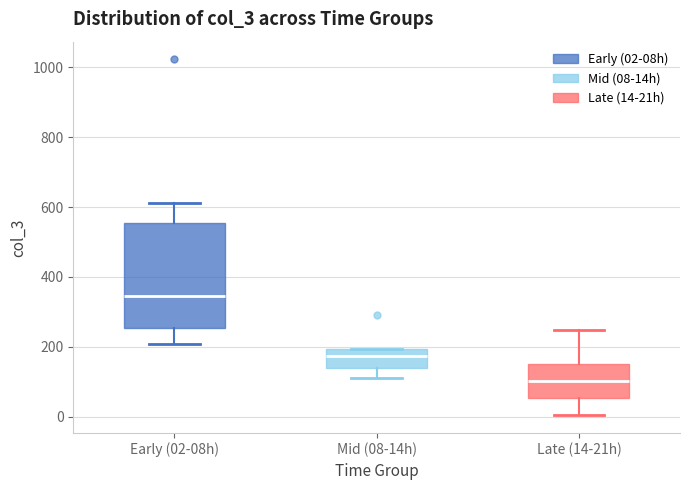

Where is the lower edge of the box for Mid (08-14h) on the y-axis? The values are not printed on the chart, so give them approximately, as read against the axis.

140